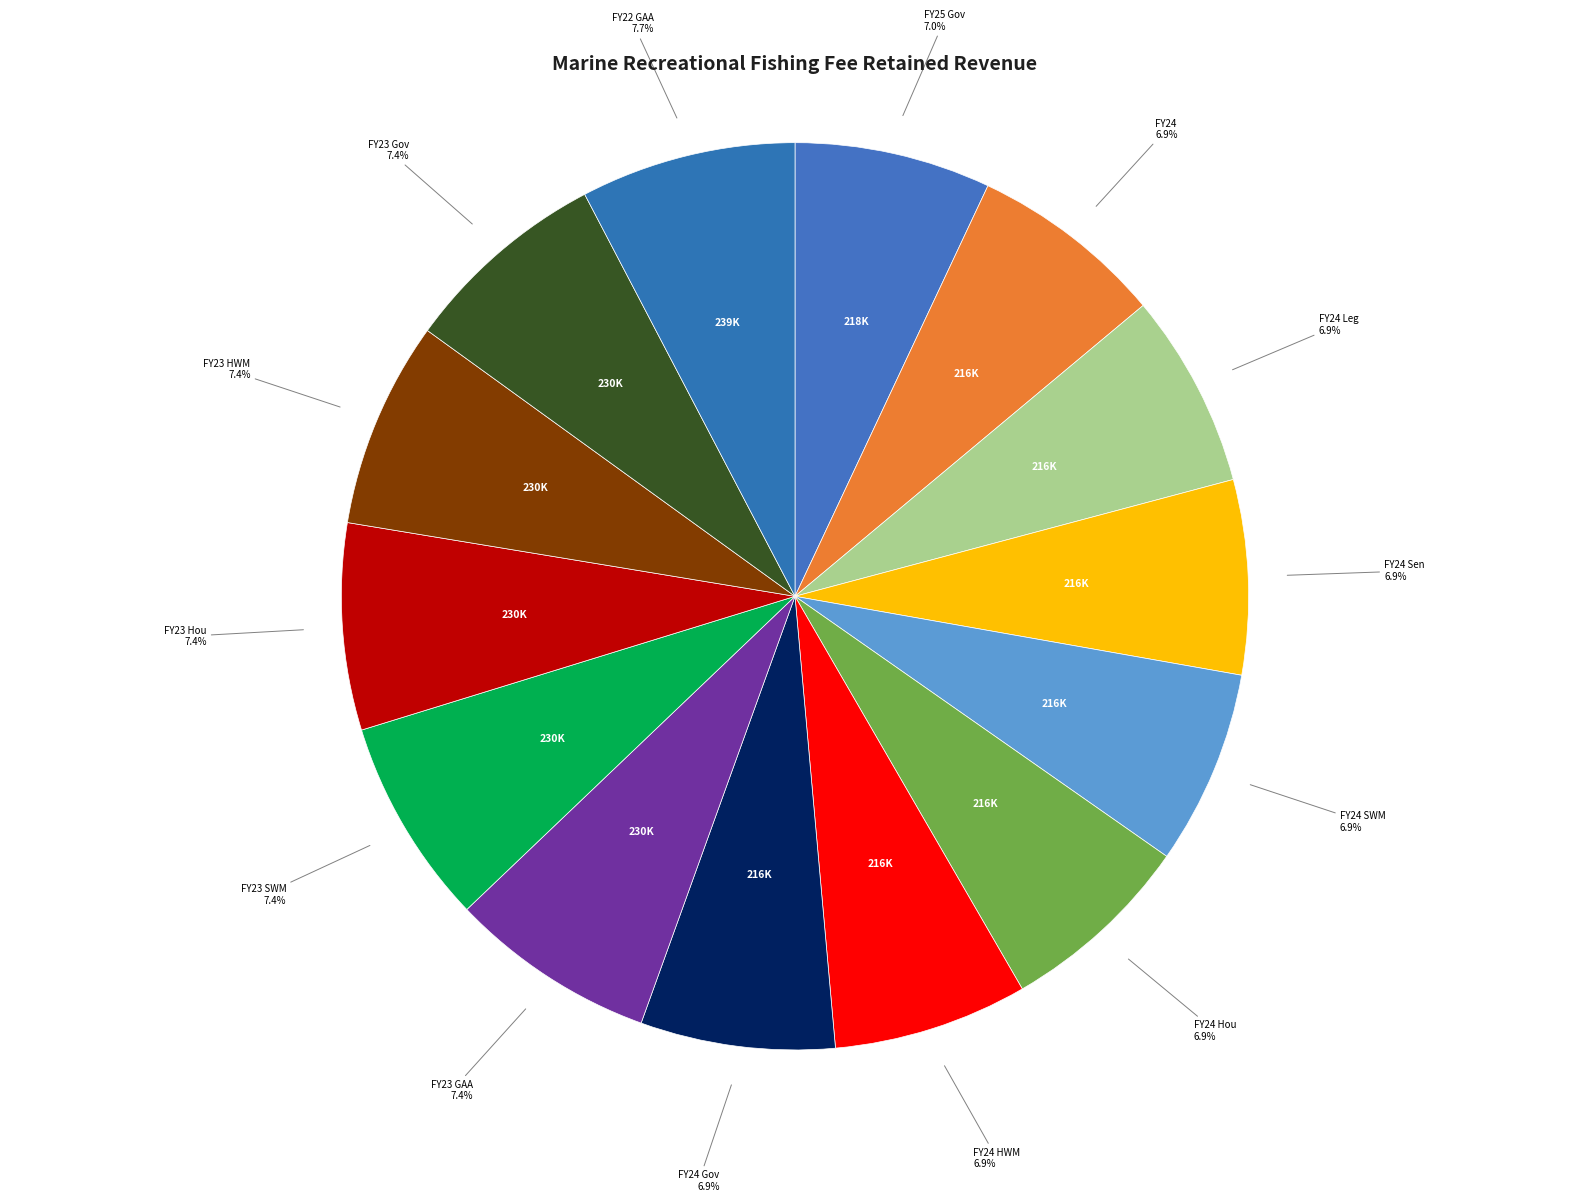

What is the ratio of the value at FY23 SWM to the value at FY24 Hou?

1.1